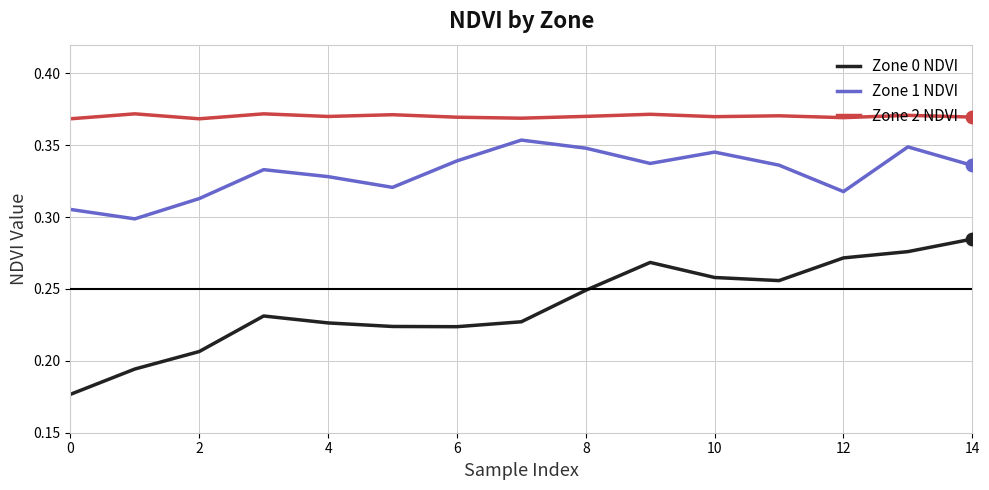

Which series has the largest total across all categories?

Zone 2 NDVI